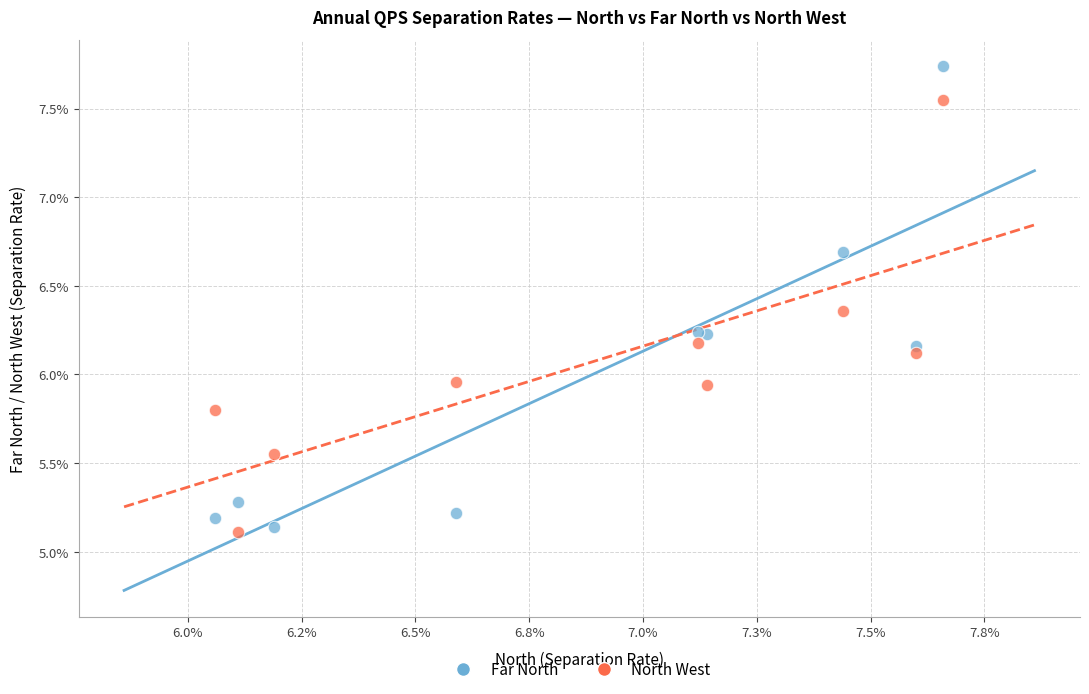

What are all the series names shown in the legend?

Far North, North West